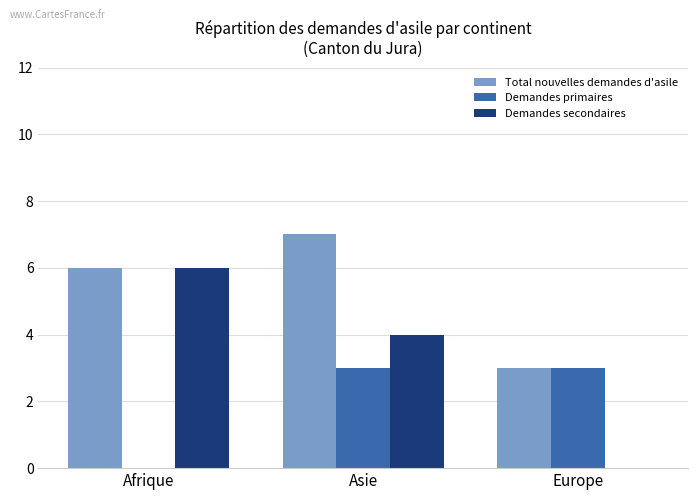

What is the spread (max minus min) of values at Europe?

3